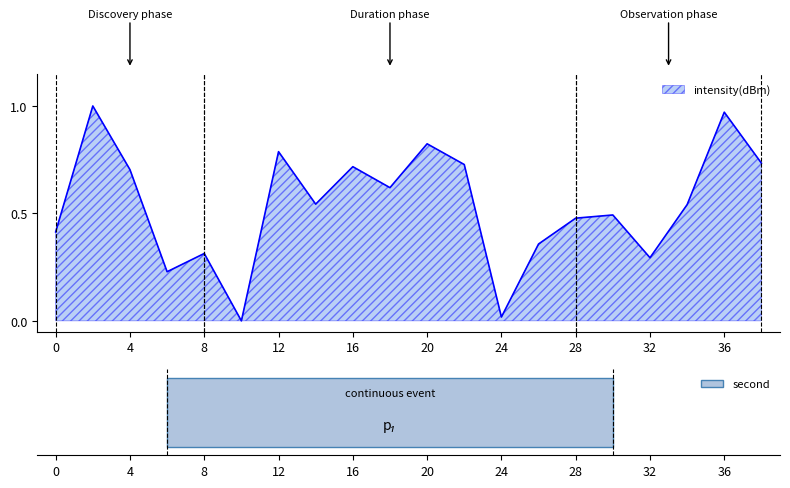

Does the chart display data point markers on the line(s)?

No